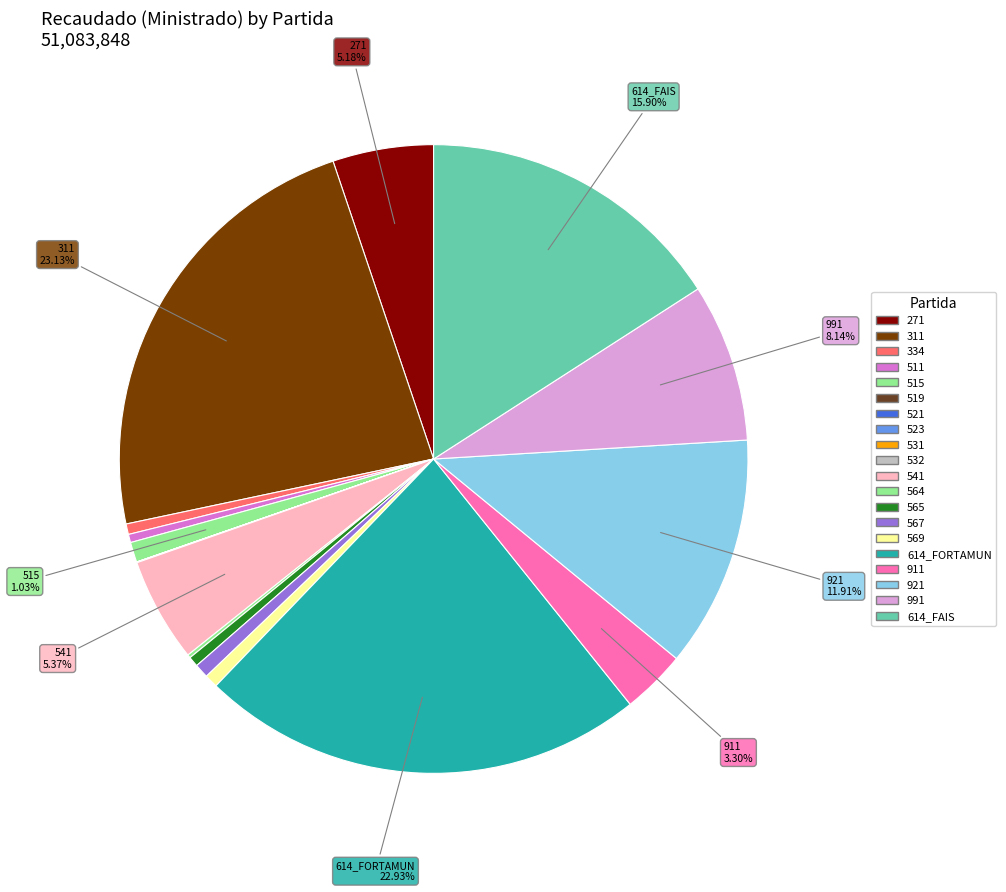

True or false: 921 accounts for 12% of the total.

True